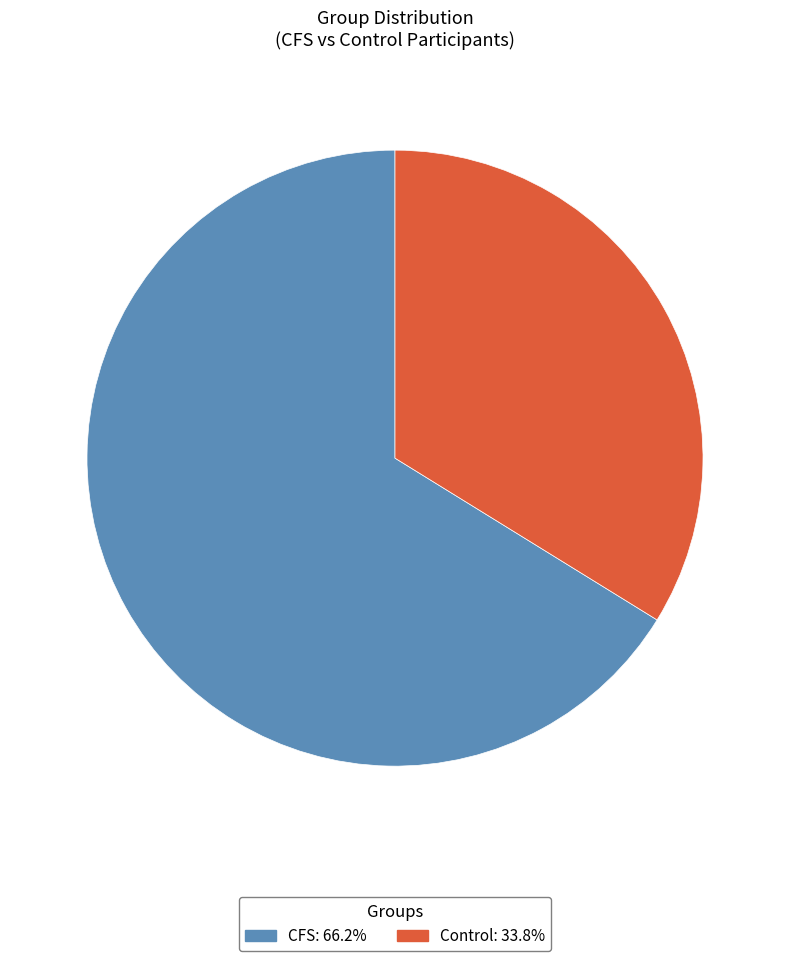

Is the sum of Control and CFS greater than half?

Yes